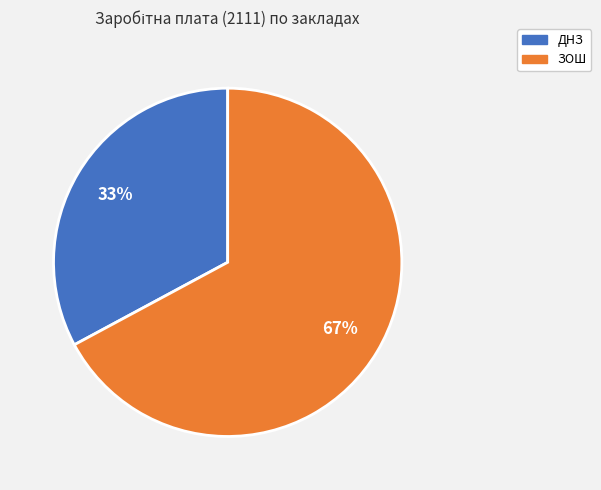

How many slices are in this pie chart?

2